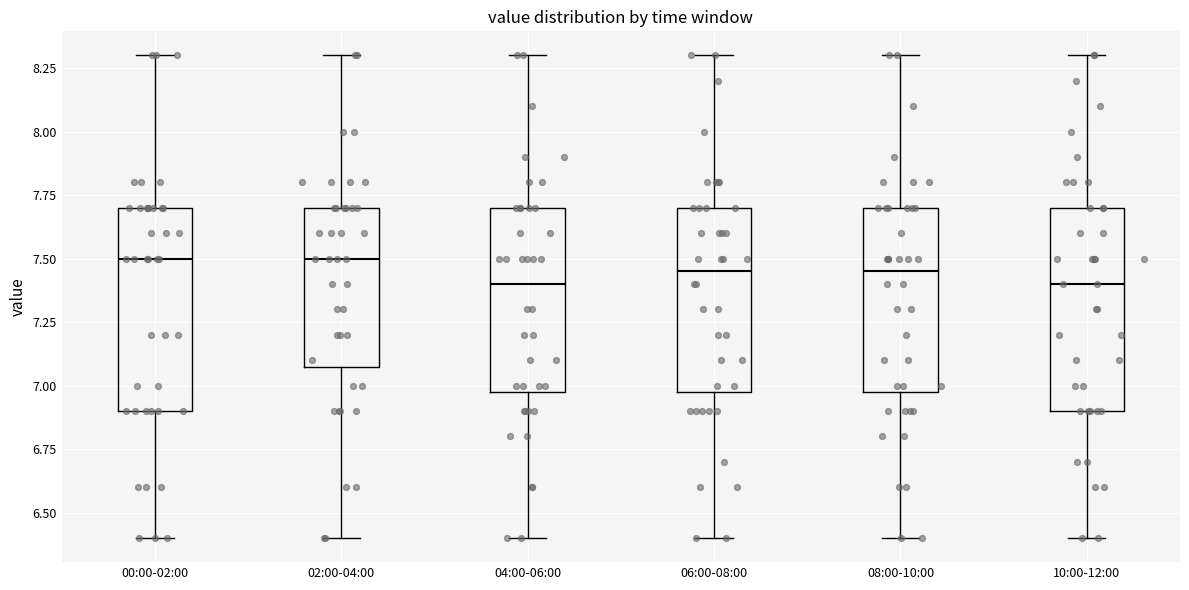

Reading left to right, transcribe this box plot: for each box, give where its median line is, the range the box spans, and where its two whiskers end, as read against the y-axis. The values are not printed on the chart, so give them approximately, as read against the axis.

00:00-02:00: median 7.50, box 6.90 to 7.70, whiskers 6.40 to 8.30
02:00-04:00: median 7.50, box 7.10 to 7.70, whiskers 6.40 to 8.30
04:00-06:00: median 7.40, box 7.00 to 7.70, whiskers 6.40 to 8.30
06:00-08:00: median 7.45, box 7.00 to 7.70, whiskers 6.40 to 8.30
08:00-10:00: median 7.45, box 7.00 to 7.70, whiskers 6.40 to 8.30
10:00-12:00: median 7.40, box 6.90 to 7.70, whiskers 6.40 to 8.30